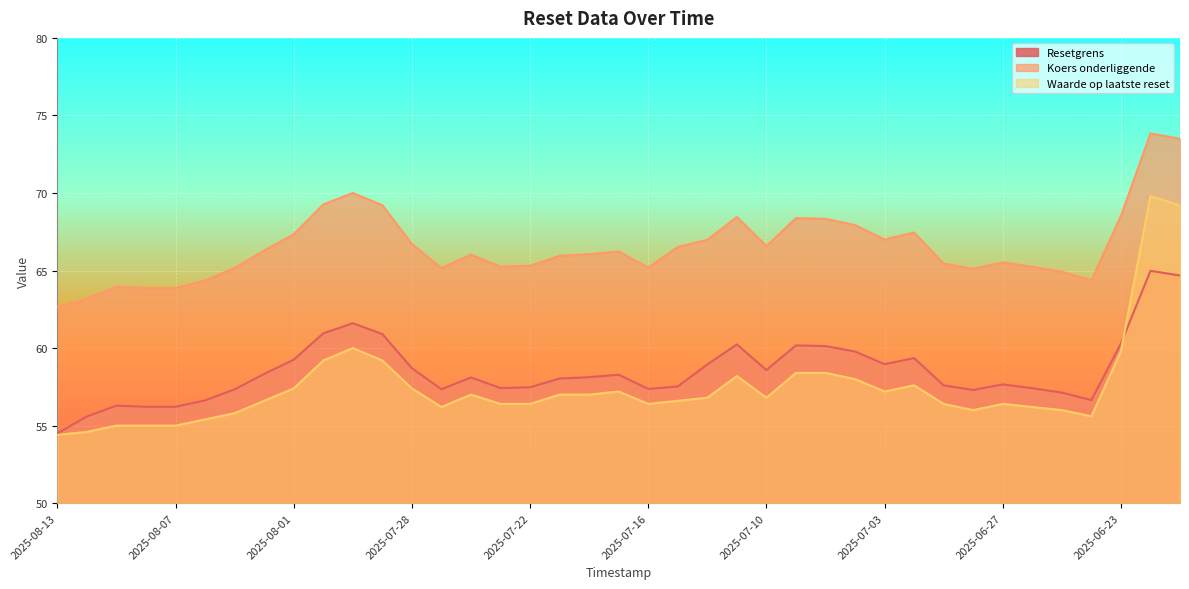

Is it true that Waarde op laatste reset equals 57.0 at 2025-07-18?

True